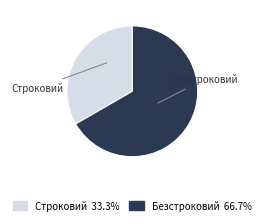

What is the largest slice in the pie chart?

Безстроковий